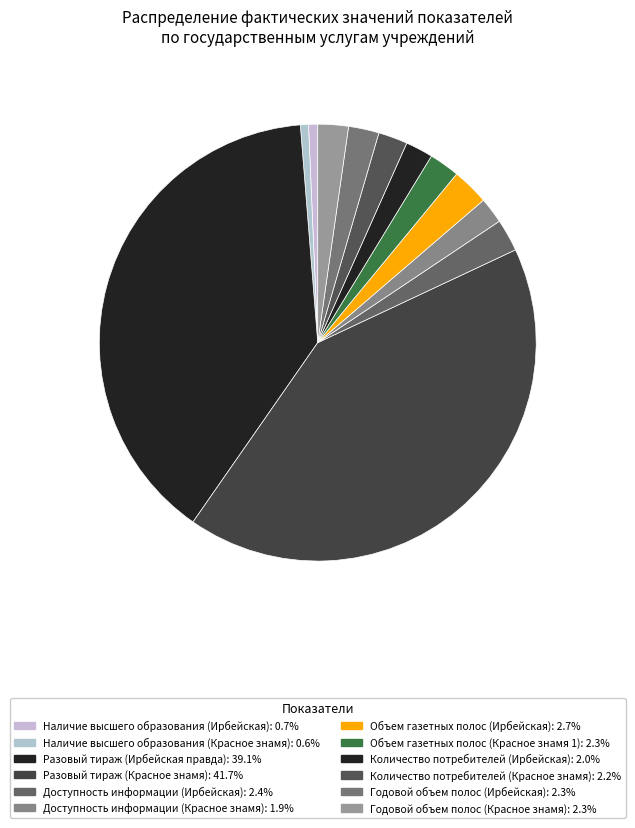

What is the ratio of the value at Доступность информации (Красное знамя) to the value at Доступность информации (Ирбейская)?

0.8